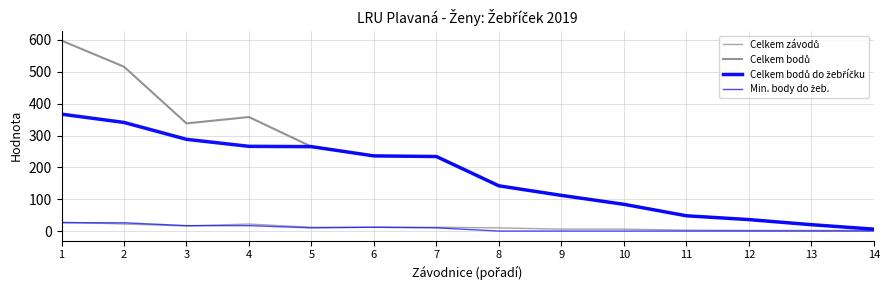

Which label corresponds to the largest value in the chart?

1